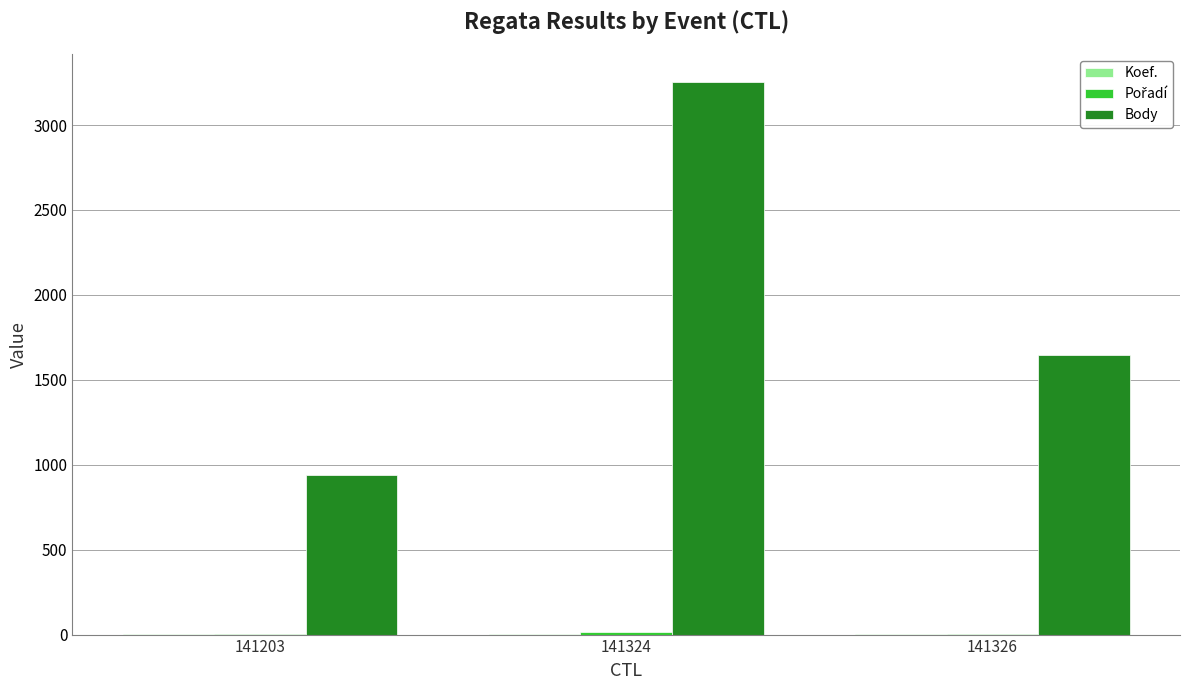

How many series are shown in this chart?

3